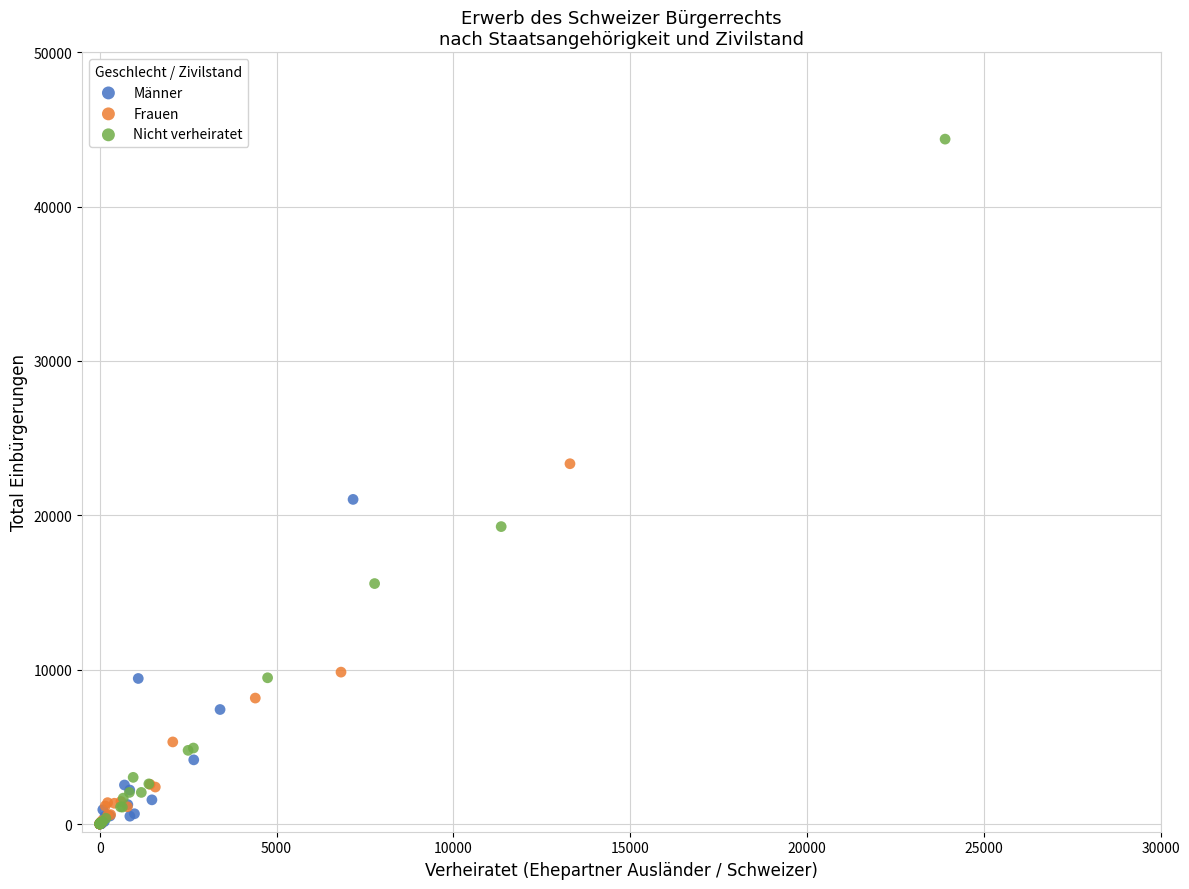

Which series has the largest Y range (max minus min)?

Nicht verheiratet